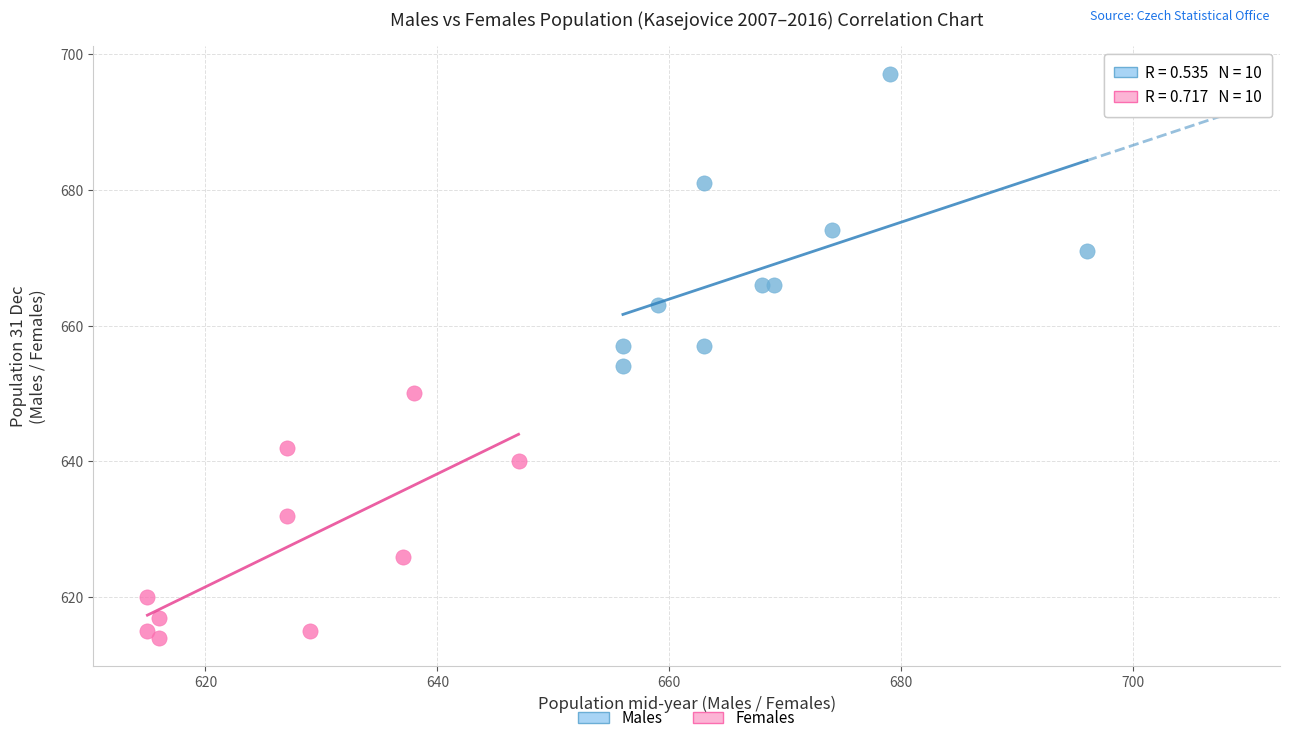

Which series reaches the minimum Y coordinate?

Females